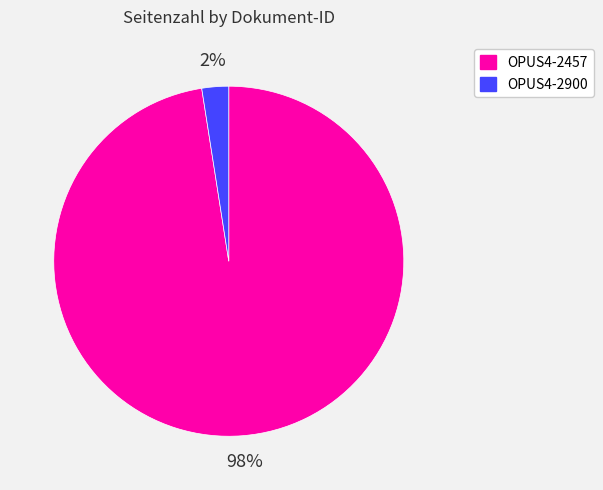

Rank the categories by value from lowest to highest.

OPUS4-2900, OPUS4-2457